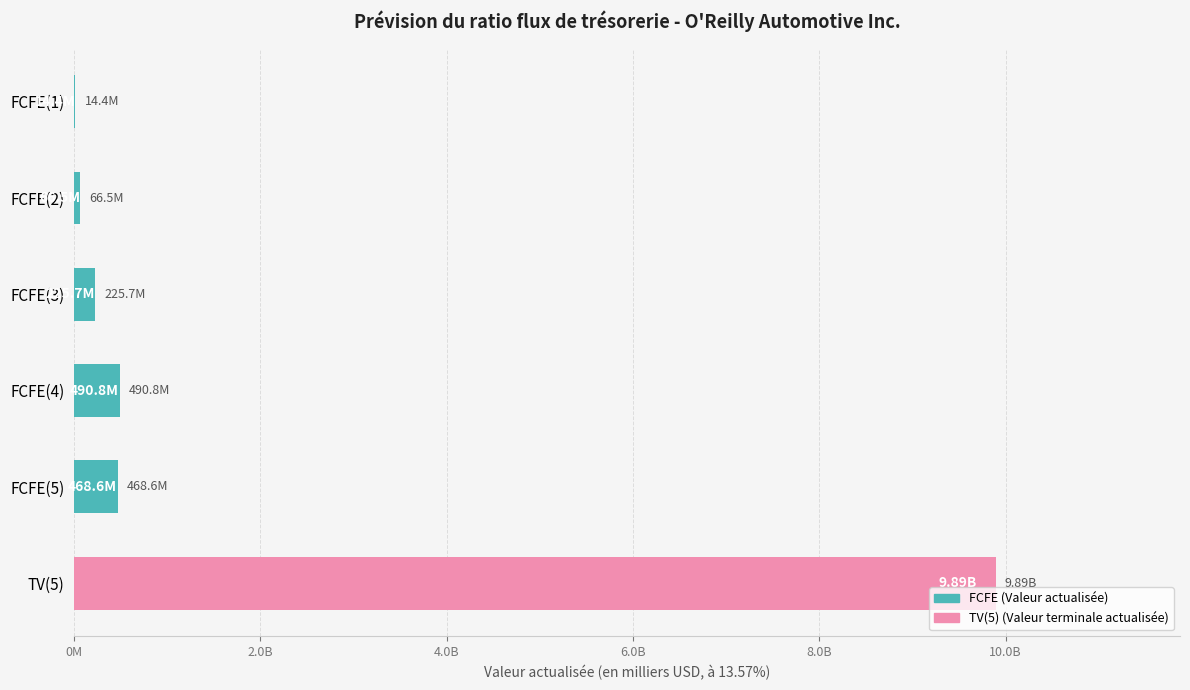

What is the maximum value shown in the chart?

9892230575